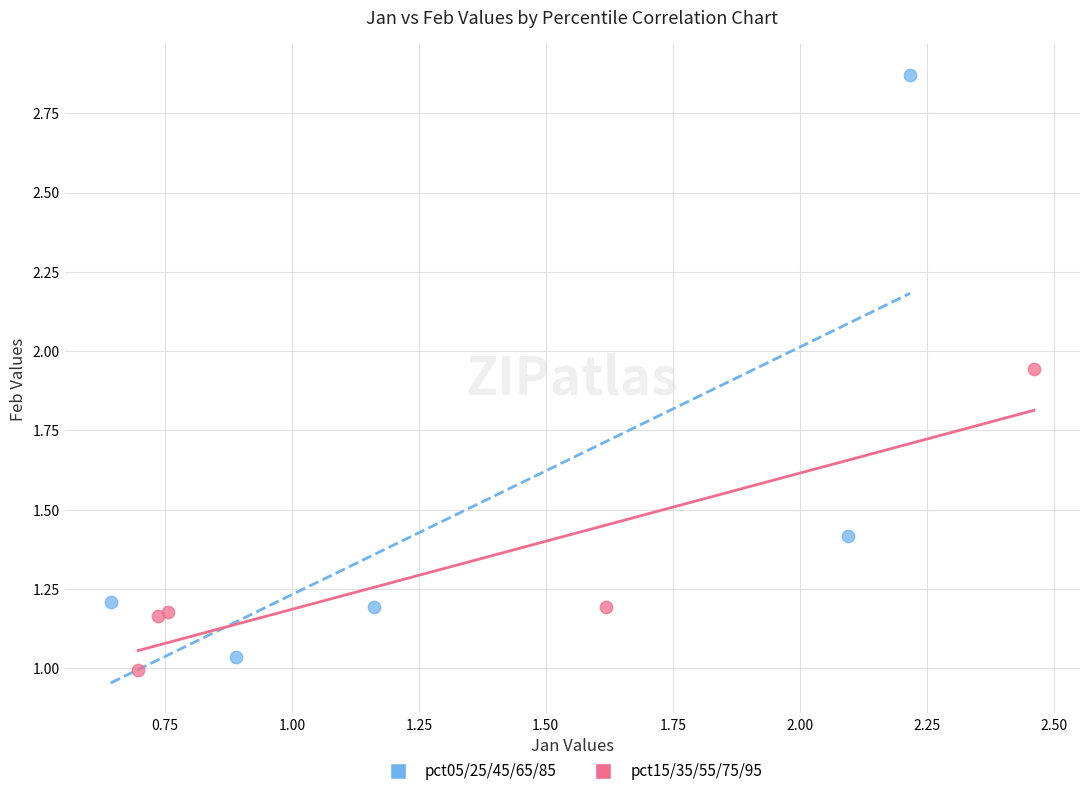

Which series contains the lowest Y value?

pct15/35/55/75/95